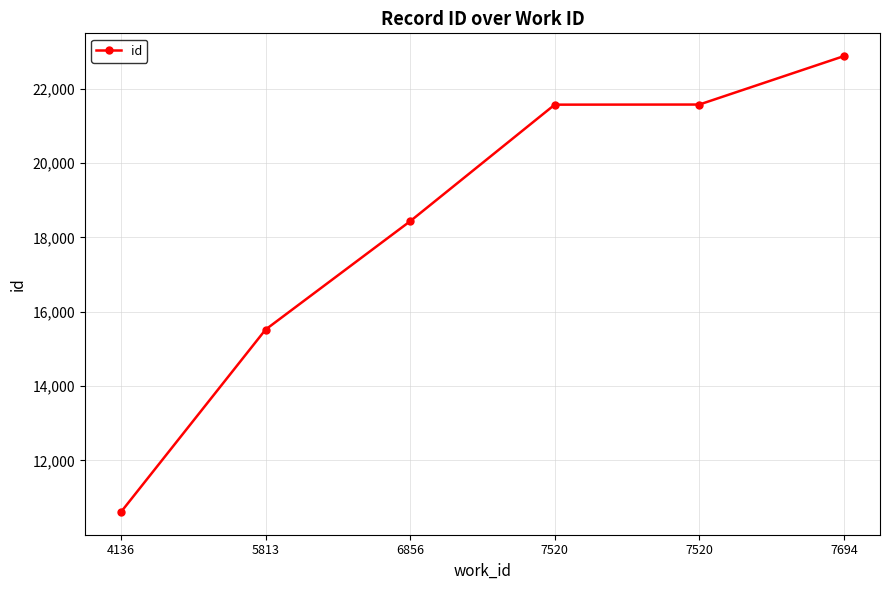

What is the value of the 6th point from the left?

22880